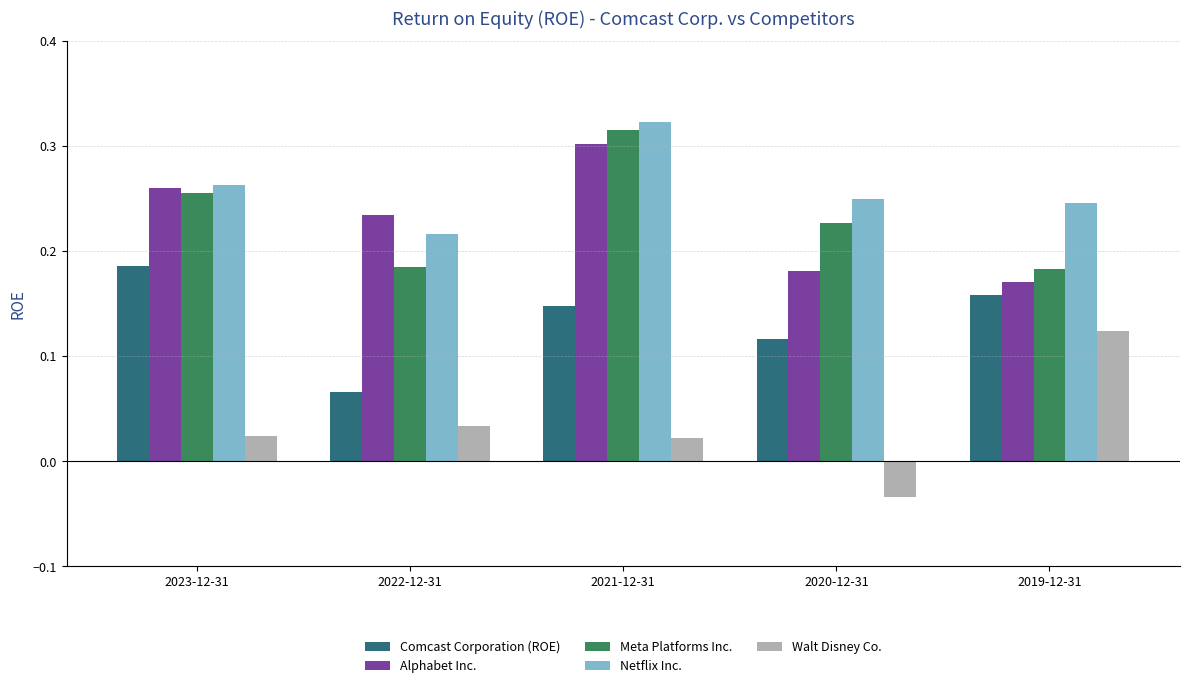

What is the sum of all Alphabet Inc. values?

1.1